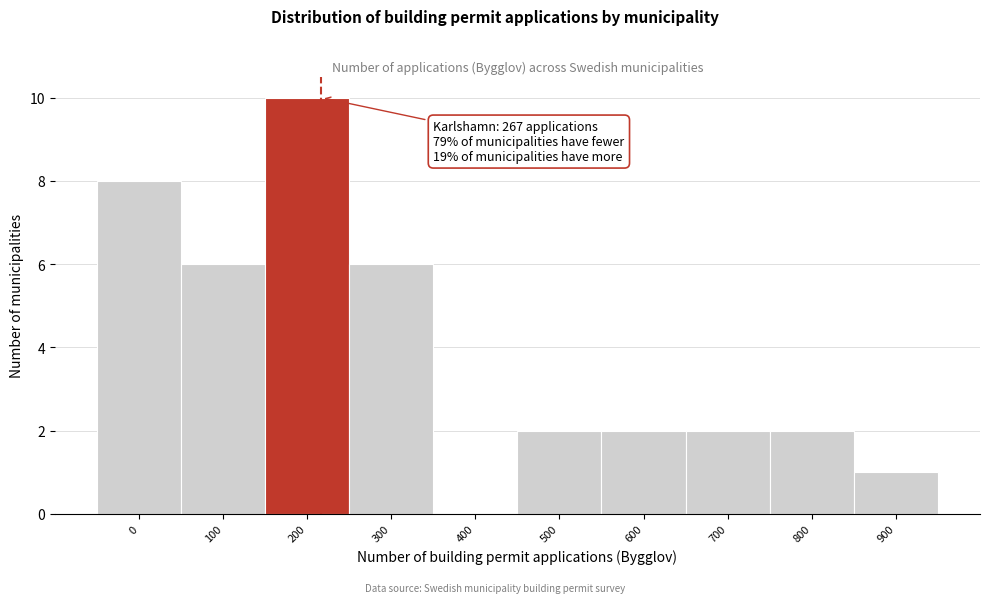

Reading left to right, what are all the values shown in this chart?

0=8	100=6	200=10	300=6	400=0	500=2	600=2	700=2	800=2	900=1